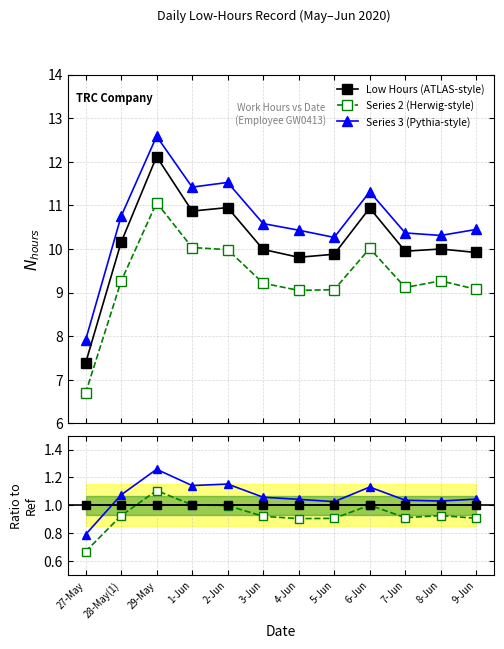

At which category does Series 3 (Pythia-style) reach its first local valley?

1-Jun